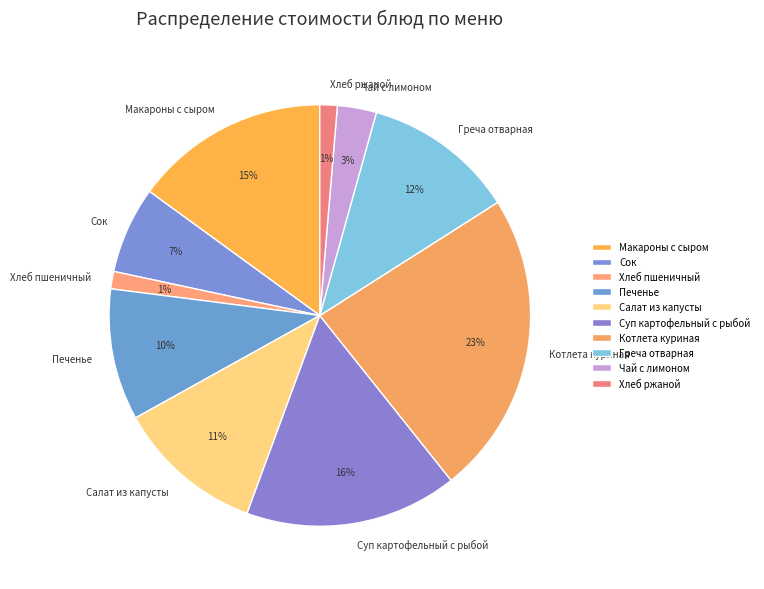

To the nearest percent, what is the average slice percentage?

10%